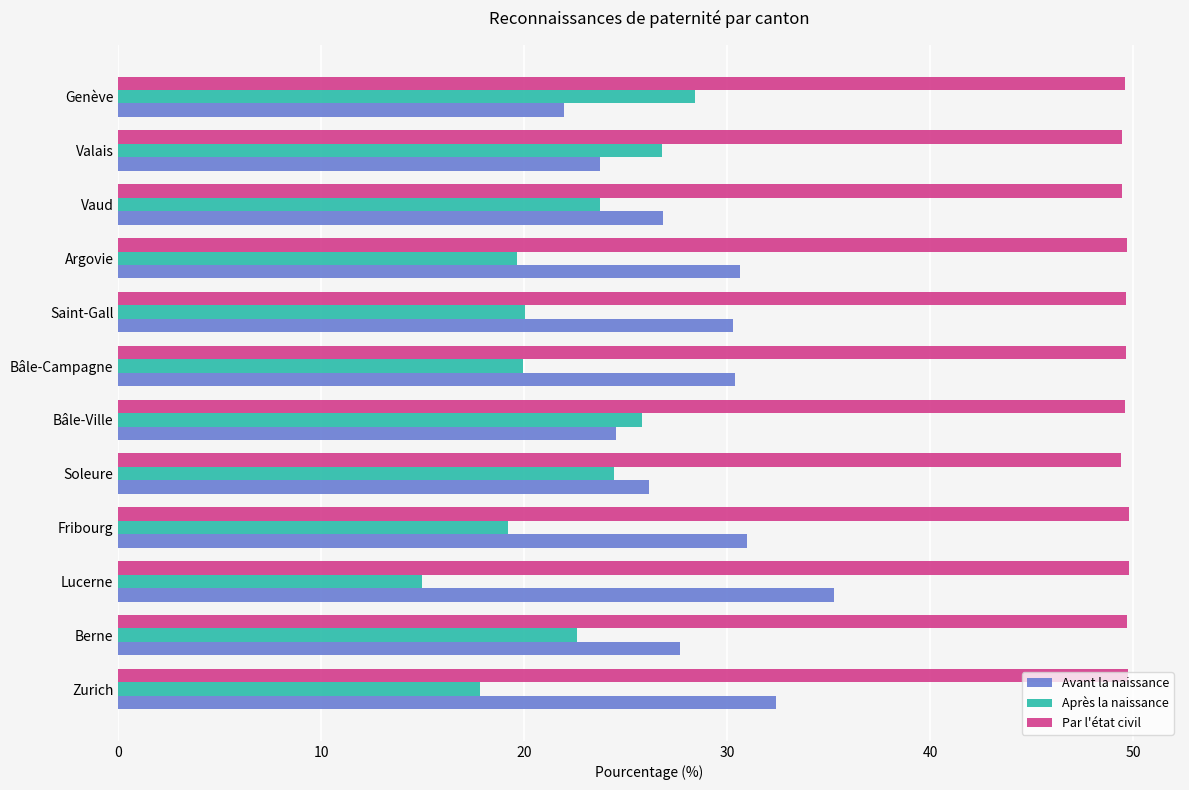

What is the difference between the maximum and second lowest values in the Après la naissance series?

10.6